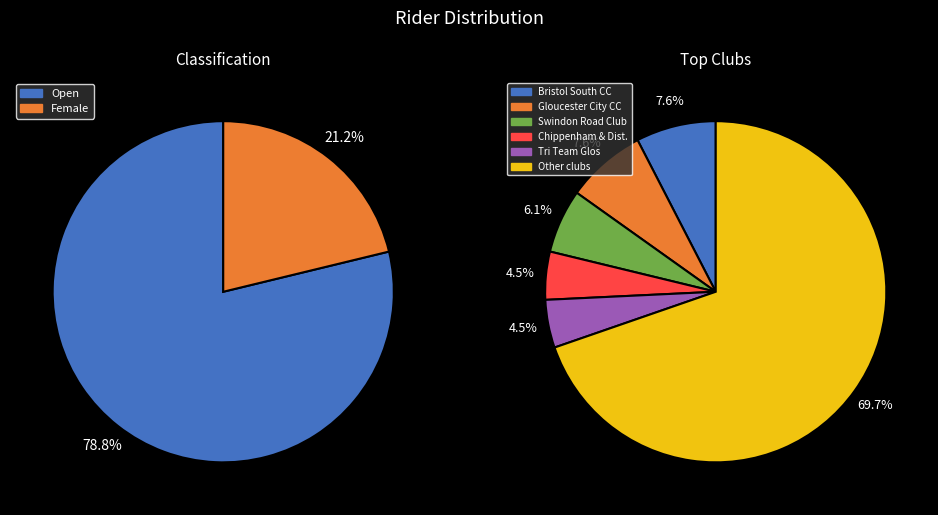

To the nearest percent, what is the difference between the largest and smallest slice percentages?

58%